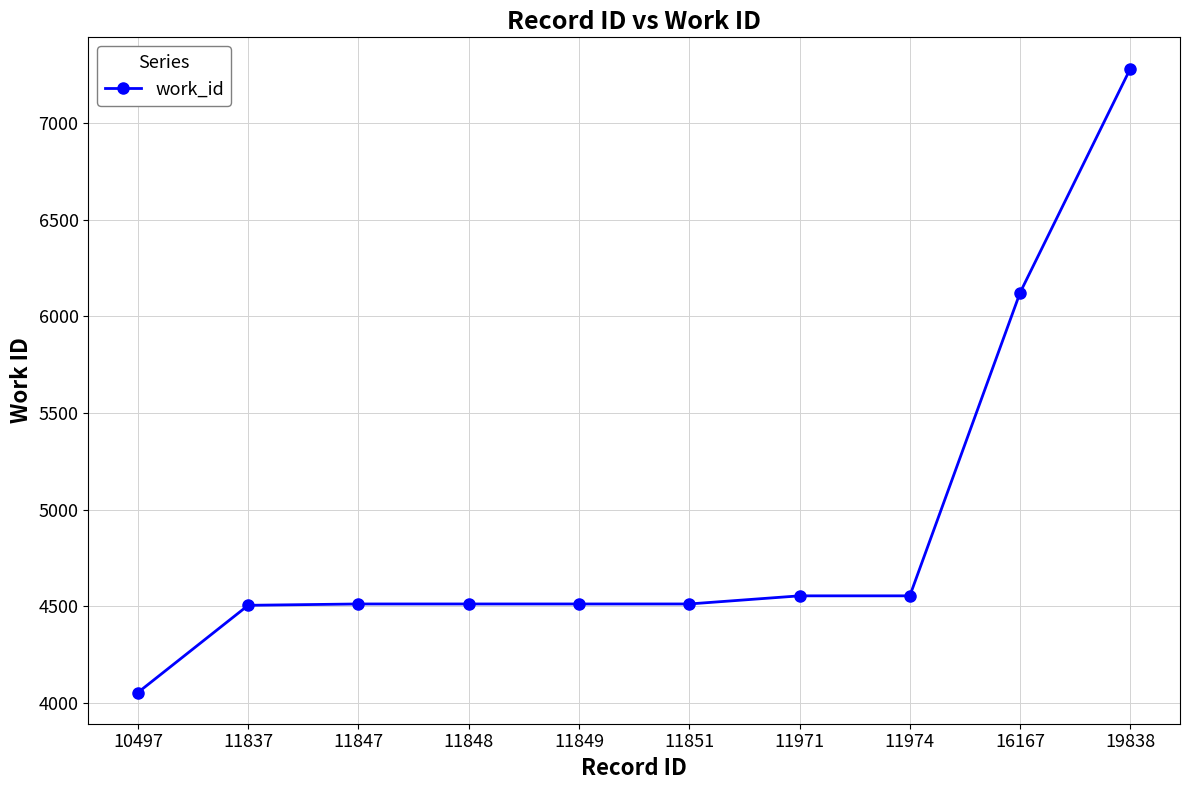

True or false: the data shows 4513 at 11851.

True